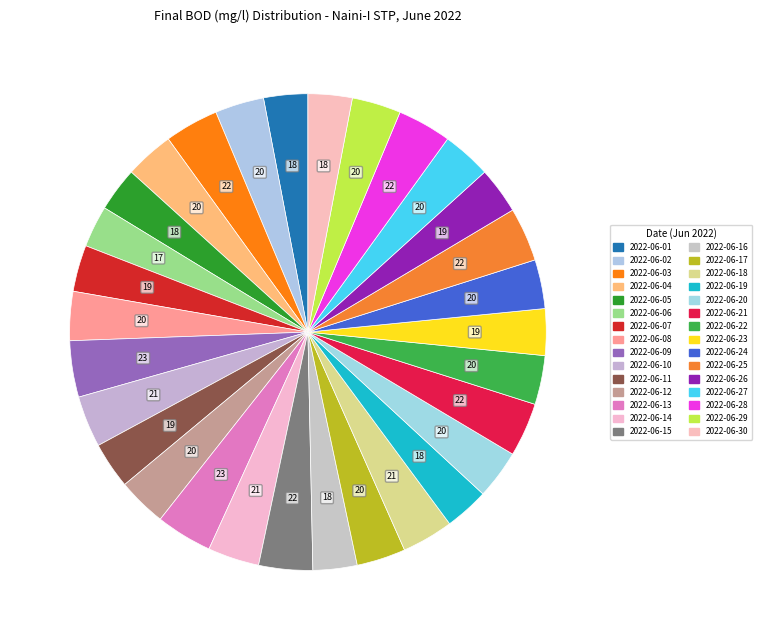

Which has a higher value, 2022-06-15 or 2022-06-07?

2022-06-15